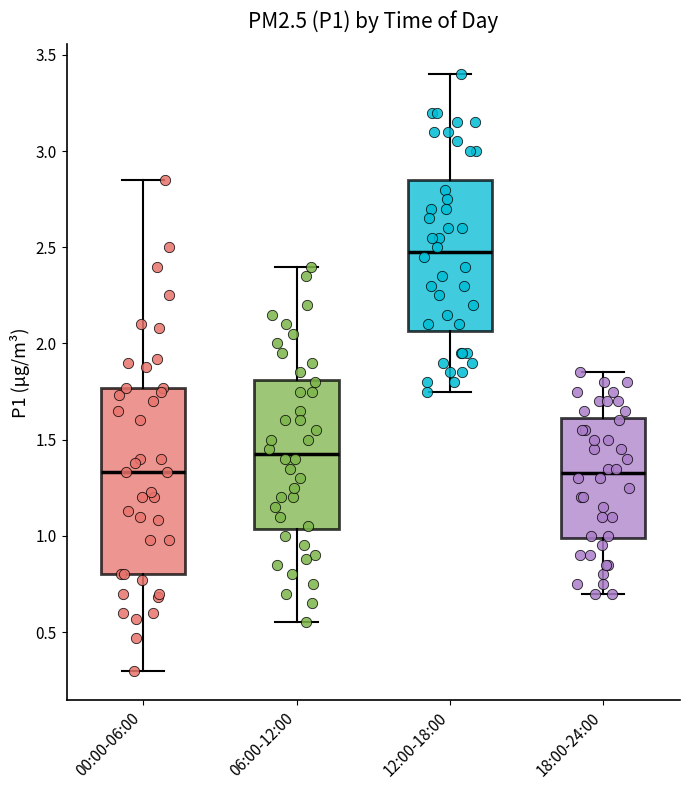

Reading left to right, read every box against the y-axis: the position of its median line, the range the box covers, and the ends of its whiskers. The values are not printed on the chart, so give them approximately, as read against the axis.

00:00-06:00: median 1.35, box 0.80 to 1.75, whiskers 0.30 to 2.85
06:00-12:00: median 1.45, box 1.05 to 1.80, whiskers 0.55 to 2.40
12:00-18:00: median 2.50, box 2.05 to 2.85, whiskers 1.75 to 3.40
18:00-24:00: median 1.35, box 1.00 to 1.60, whiskers 0.70 to 1.85